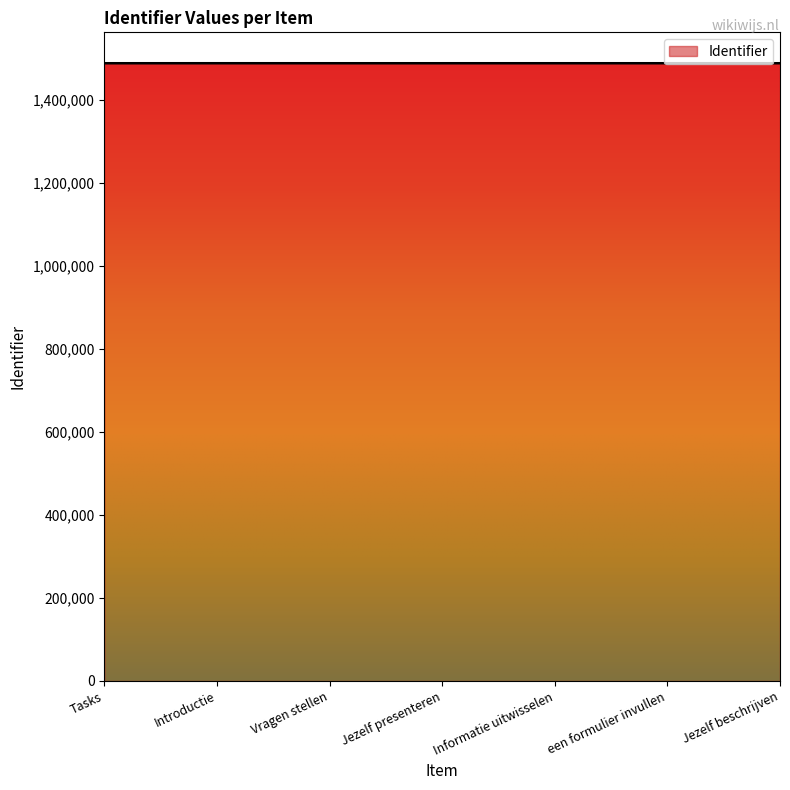

What is the difference between the second highest and minimum values?

16